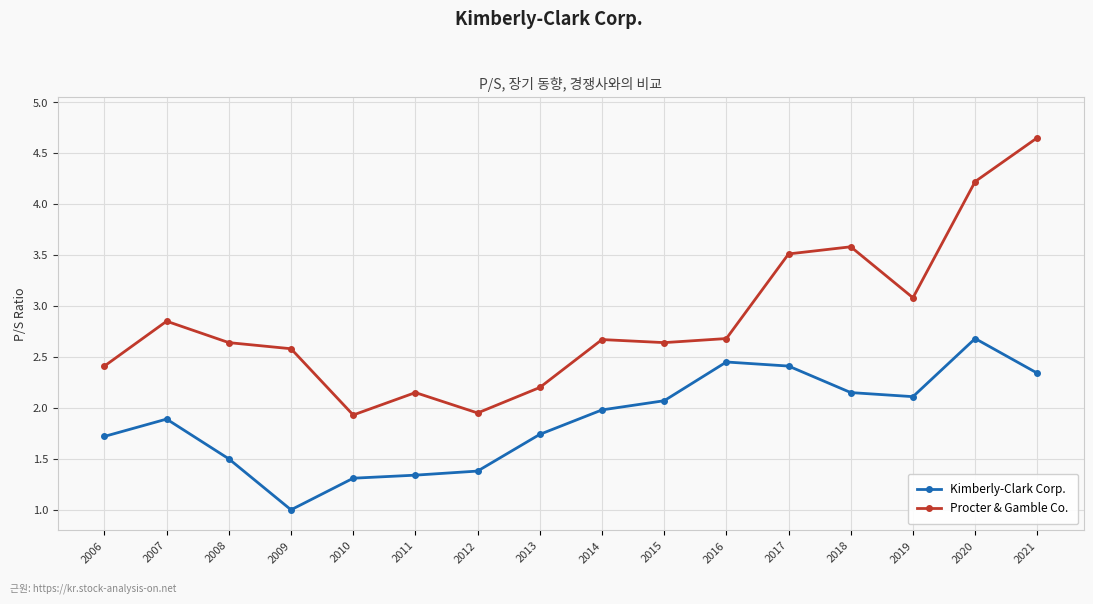

The value of Procter & Gamble Co. at 2012 is 1.0. True or false?

False